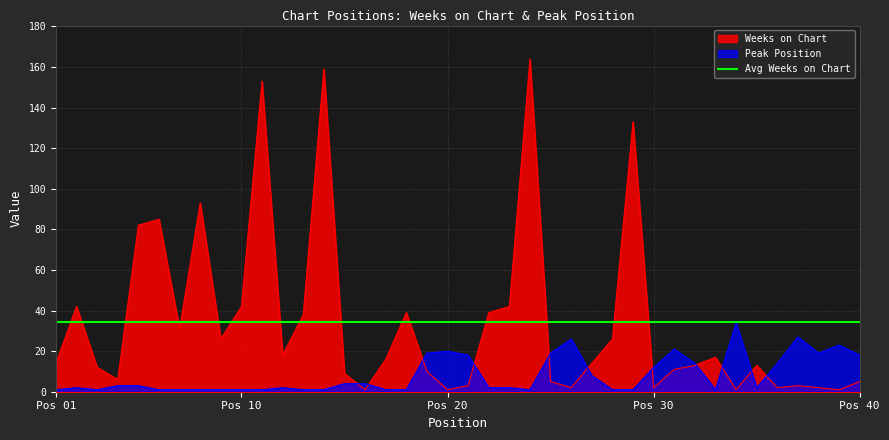

Where is Weeks on Chart nearest to the value 82?

5